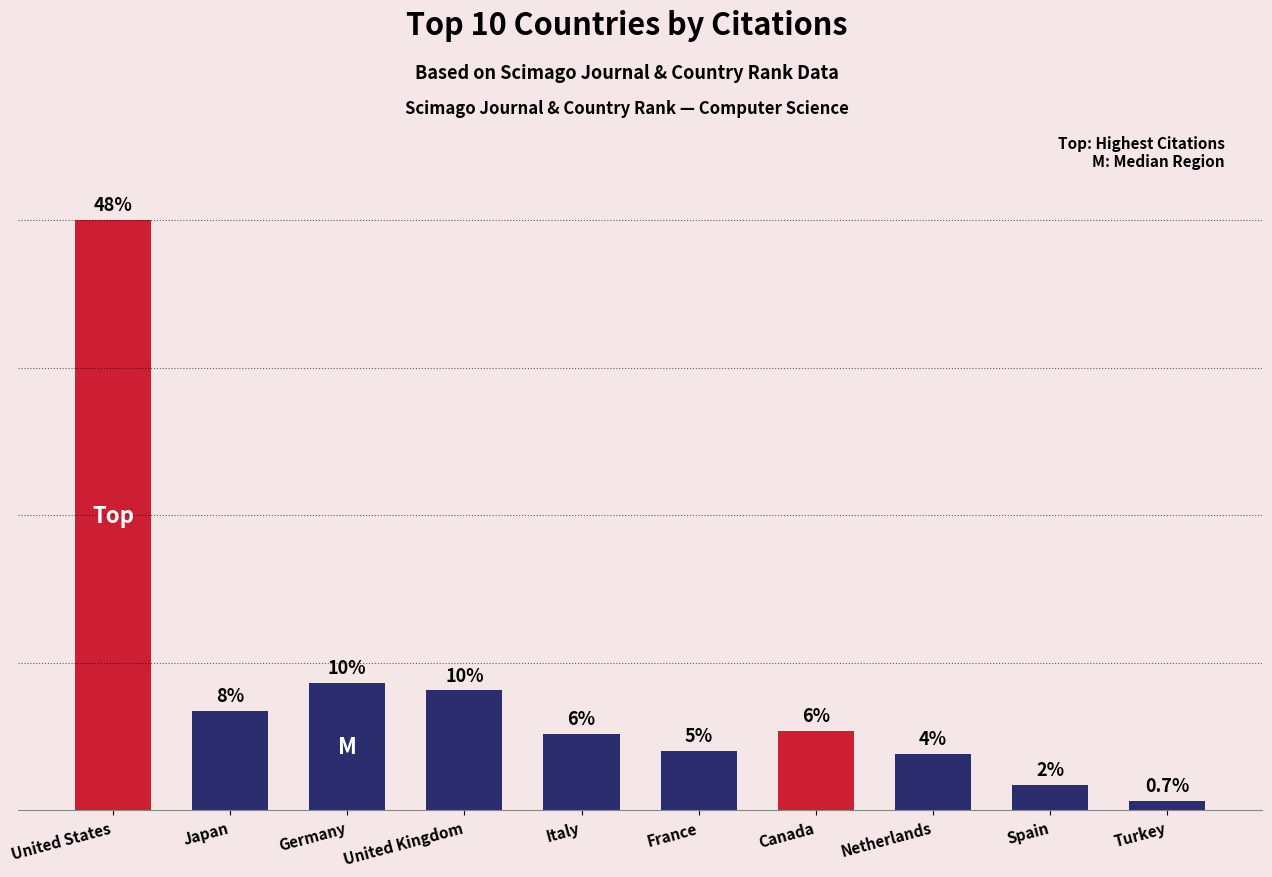

Which label corresponds to the largest value in the chart?

United States